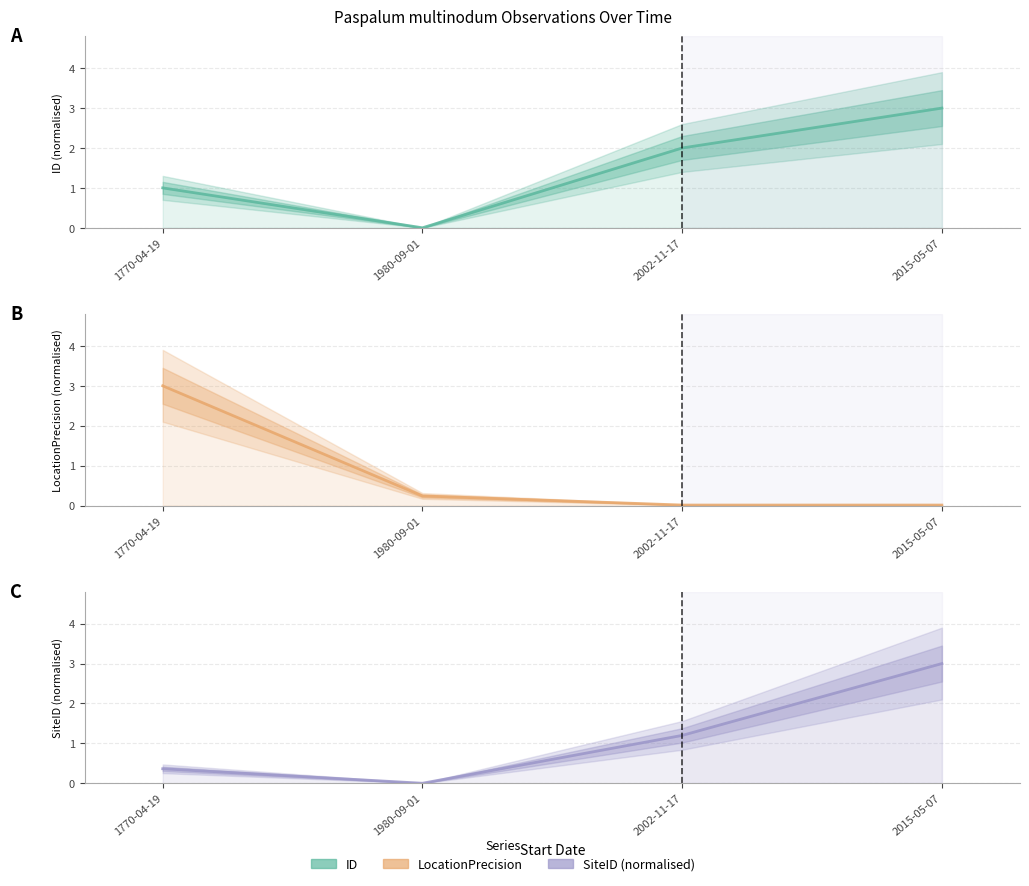

Which series ends up on top after the final intersection of LocationPrecision (normalised) and SiteID (normalised)?

SiteID (normalised)